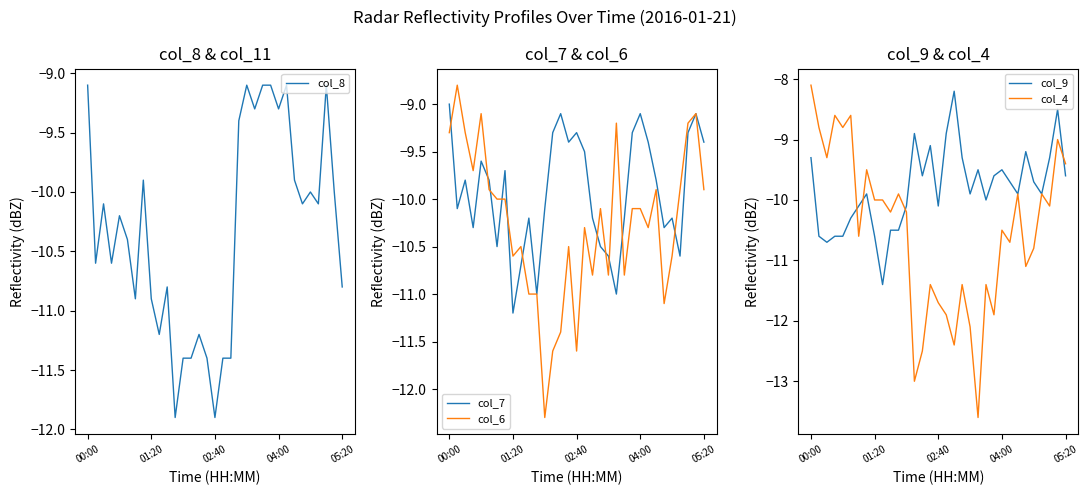

Reading left to right, what are all the values shown in this chart?

col_8: -9.1	-10.6	-10.1	-10.6	-10.2	-10.4	-10.9	-9.9	-10.9	-11.2	-10.8	-11.9	-11.4	-11.4	-11.2	-11.4	-11.9	-11.4	-11.4	-9.4	-9.1	-9.3	-9.1	-9.1	-9.3	-9.1	-9.9	-10.1	-10.0	-10.1	-9.1	-10.0	-10.8
col_7: -9.0	-10.1	-9.8	-10.3	-9.6	-9.8	-10.5	-9.7	-11.2	-10.7	-10.2	-11.0	-10.1	-9.3	-9.1	-9.4	-9.3	-9.5	-10.2	-10.5	-10.6	-11.0	-10.2	-9.3	-9.1	-9.4	-9.8	-10.3	-10.2	-10.6	-9.3	-9.1	-9.4
col_6: -9.3	-8.8	-9.3	-9.7	-9.1	-9.9	-10.0	-10.0	-10.6	-10.5	-11.0	-11.0	-12.3	-11.6	-11.4	-10.5	-11.6	-10.3	-10.8	-10.1	-10.8	-9.2	-10.8	-10.1	-10.1	-10.3	-9.9	-11.1	-10.6	-9.9	-9.2	-9.1	-9.9
col_9: -9.3	-10.6	-10.7	-10.6	-10.6	-10.3	-10.1	-9.9	-10.6	-11.4	-10.5	-10.5	-10.1	-8.9	-9.6	-9.1	-10.1	-8.9	-8.2	-9.3	-9.9	-9.5	-10.0	-9.6	-9.5	-9.7	-9.9	-9.2	-9.7	-9.9	-9.3	-8.5	-9.6
col_4: -8.1	-8.8	-9.3	-8.6	-8.8	-8.6	-10.6	-9.5	-10.0	-10.0	-10.2	-9.9	-10.2	-13.0	-12.5	-11.4	-11.7	-11.9	-12.4	-11.4	-12.1	-13.6	-11.4	-11.9	-10.5	-10.7	-9.9	-11.1	-10.8	-9.9	-10.1	-9.0	-9.4